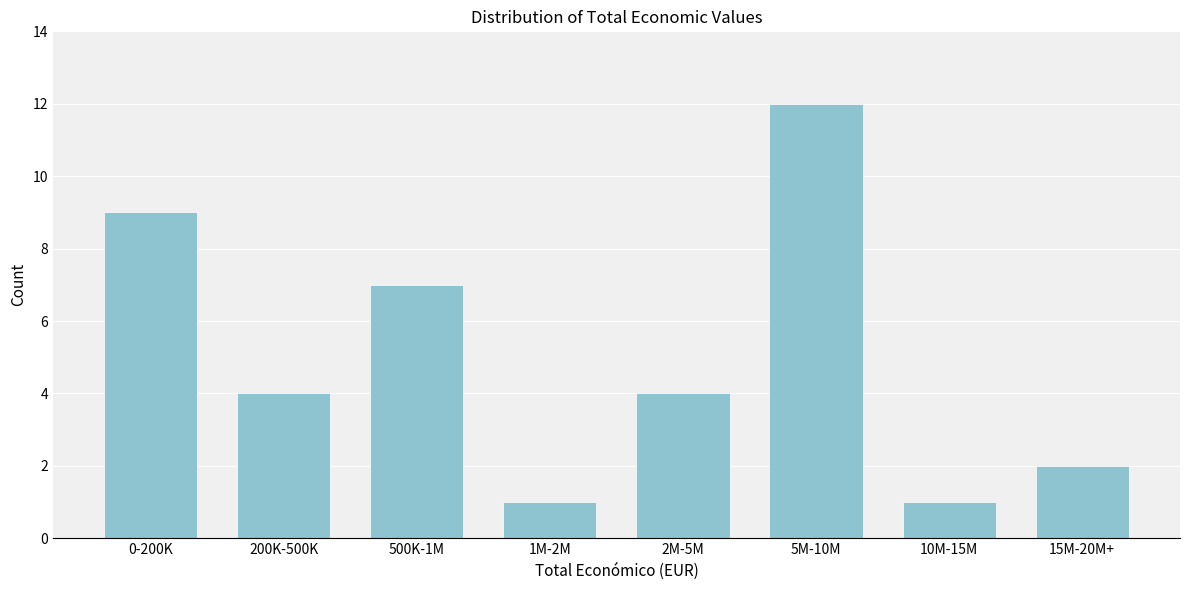

Reading right to left, what are all the values shown in this chart?

15M-20M+=2	10M-15M=1	5M-10M=12	2M-5M=4	1M-2M=1	500K-1M=7	200K-500K=4	0-200K=9